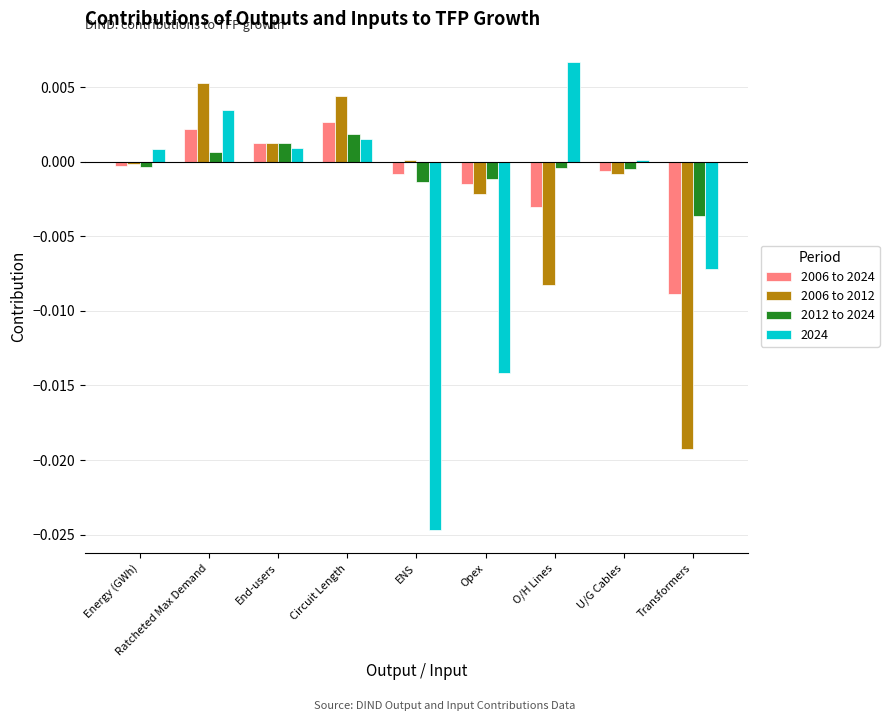

Is it true that 2024 equals 0.0 at Ratcheted Max Demand?

True